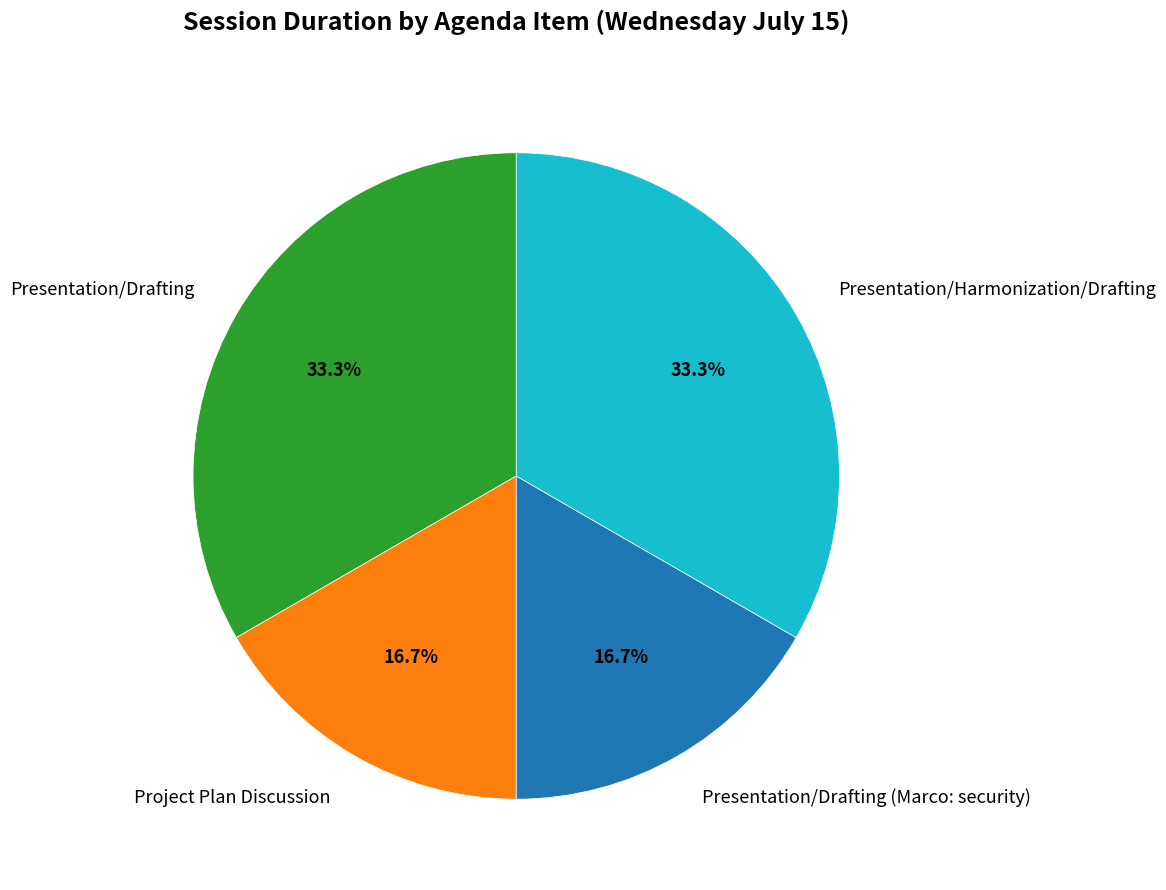

Approximately how many times larger is the value at Presentation/Drafting compared to Presentation/Harmonization/Drafting?

1.0